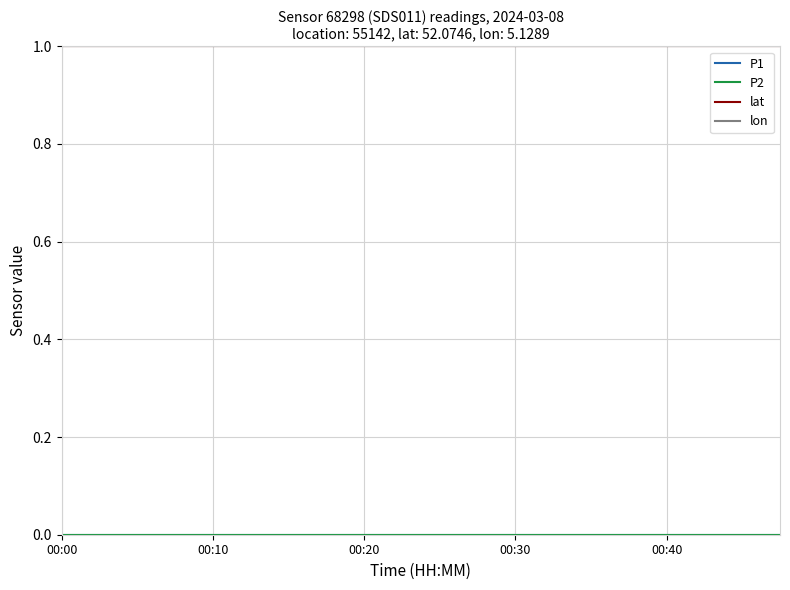

Does the chart have visible grid lines?

Yes